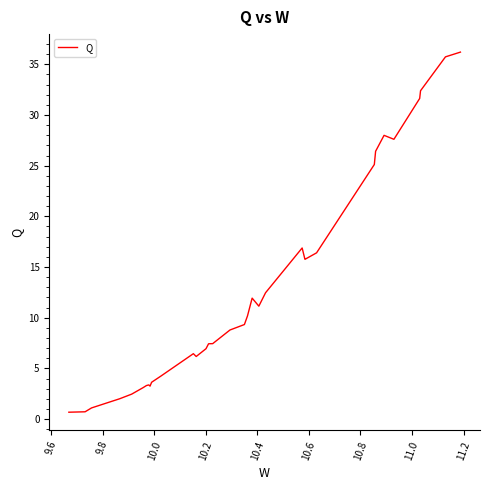

What is the maximum value shown in the chart?

36.2